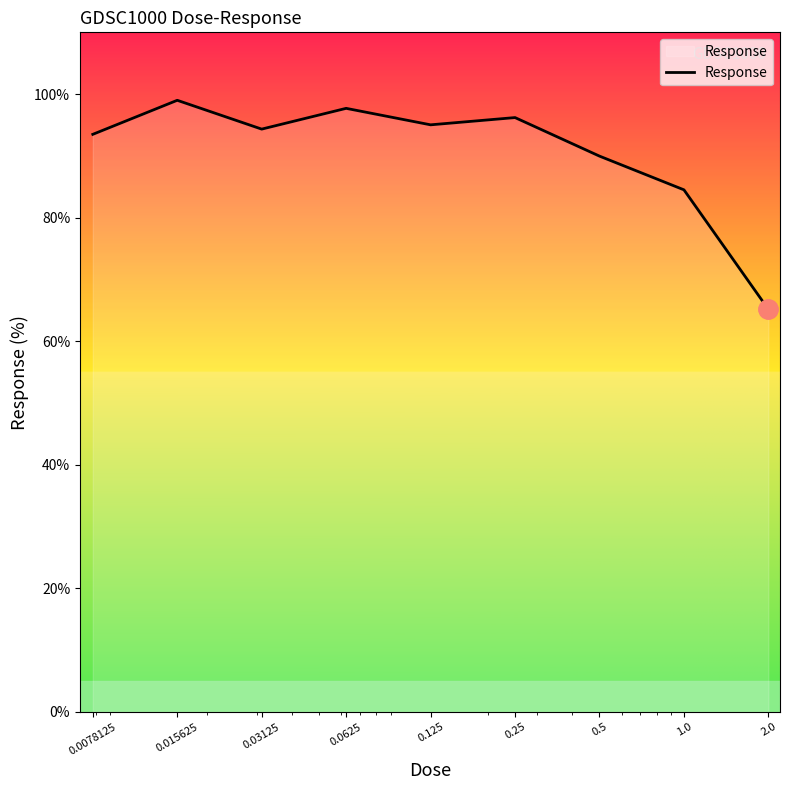

What is the maximum value shown in the chart?

99.0